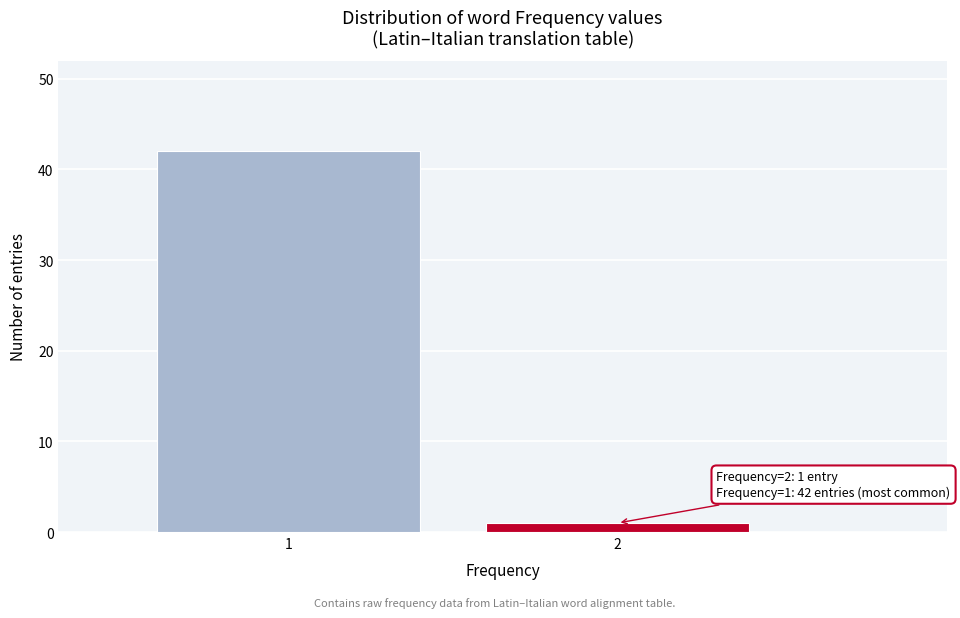

Reading left to right, list all the values displayed in this chart.

42	1